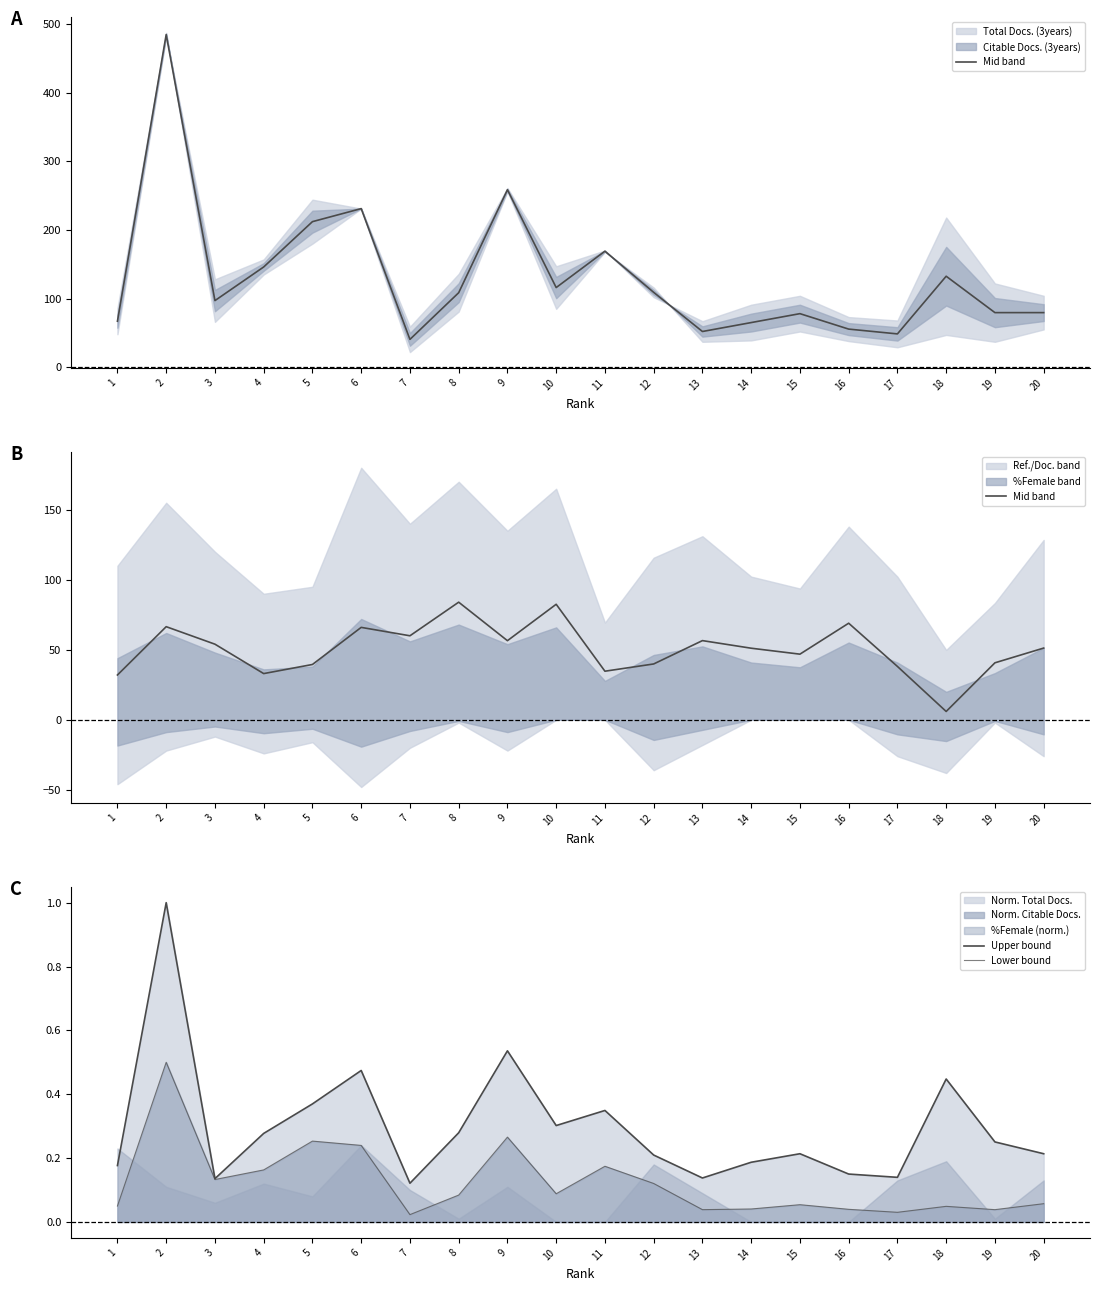

How many lines are shown in the chart?

3